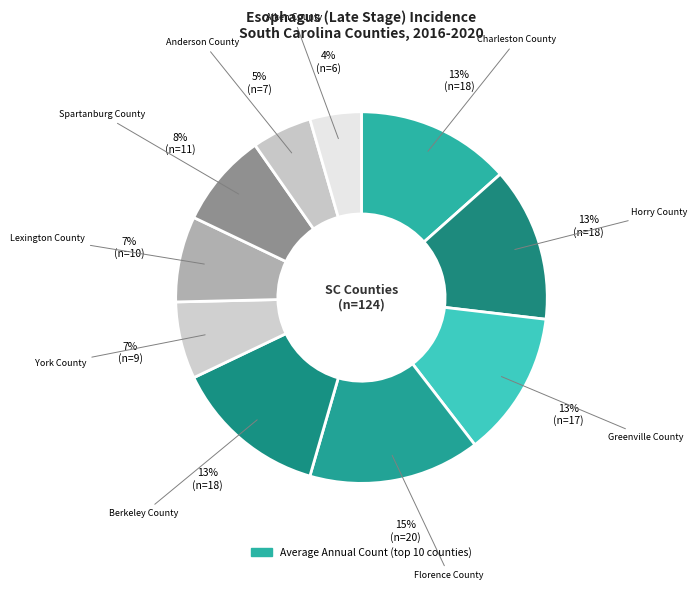

Count the number of slices in the pie.

10